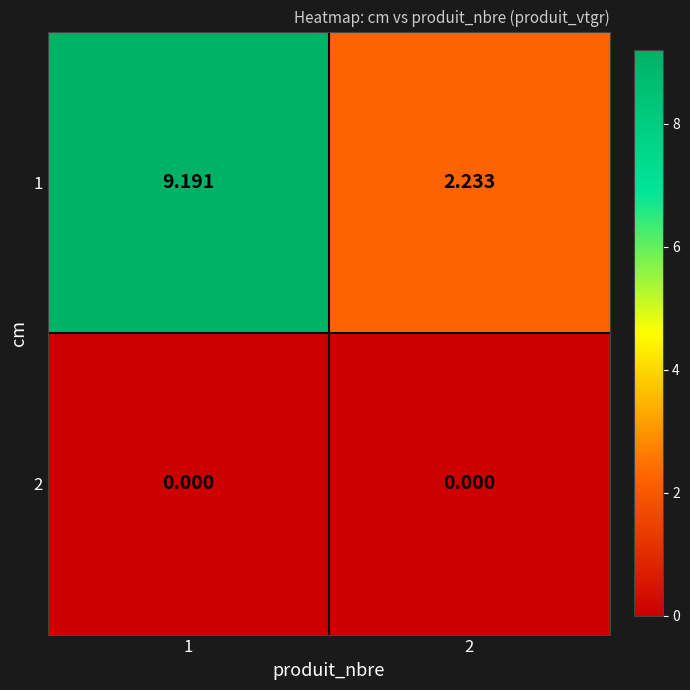

Which series has the largest total across all categories?

1